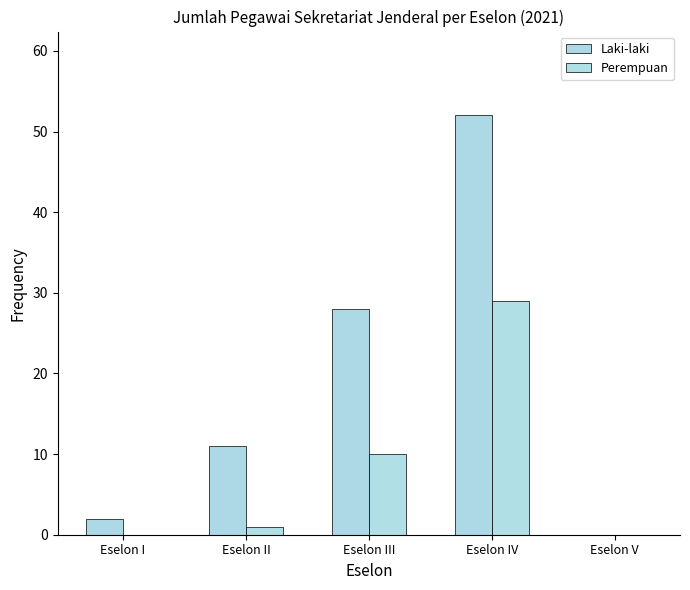

True or false: Laki-laki has a value of 29 at Eselon V.

False